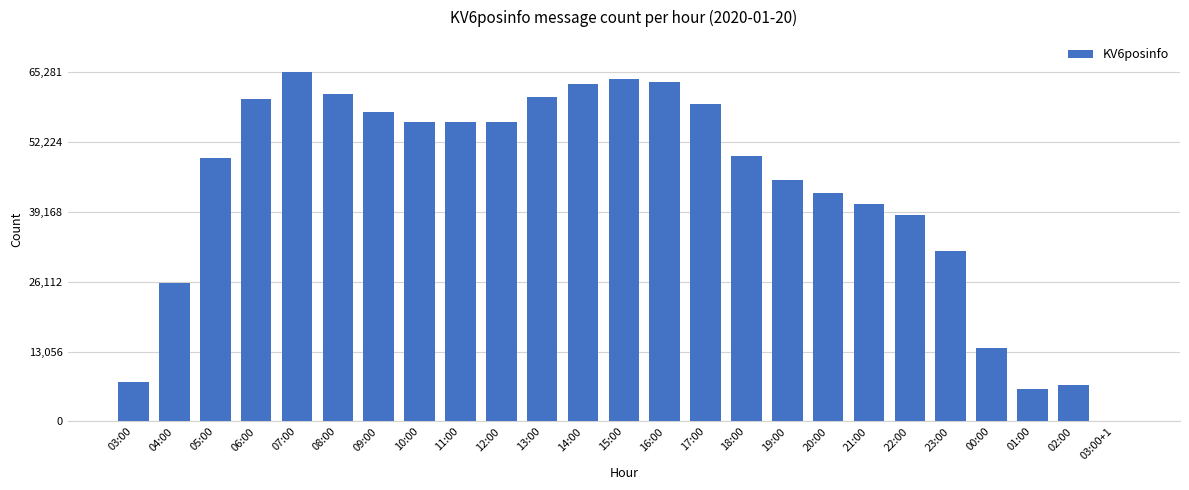

True or false: the data shows 59282 at 17:00.

True